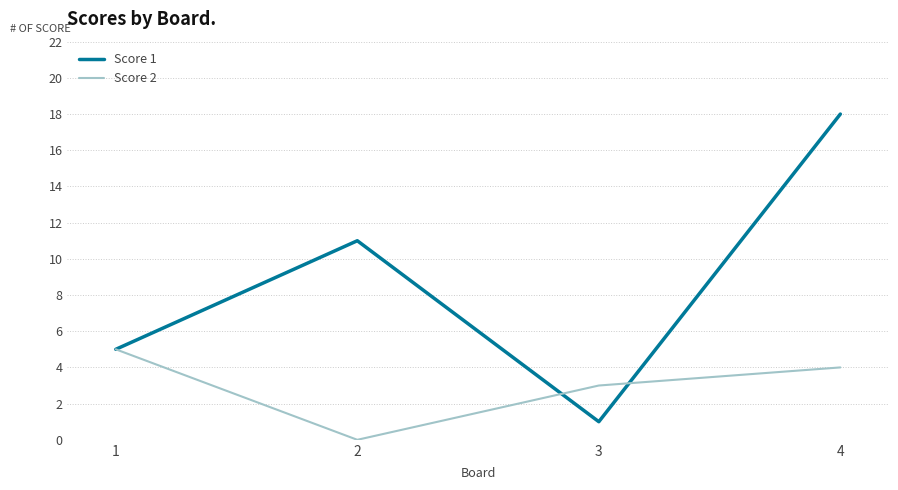

True or false: Score 1 has more than 1 interior local peaks.

False